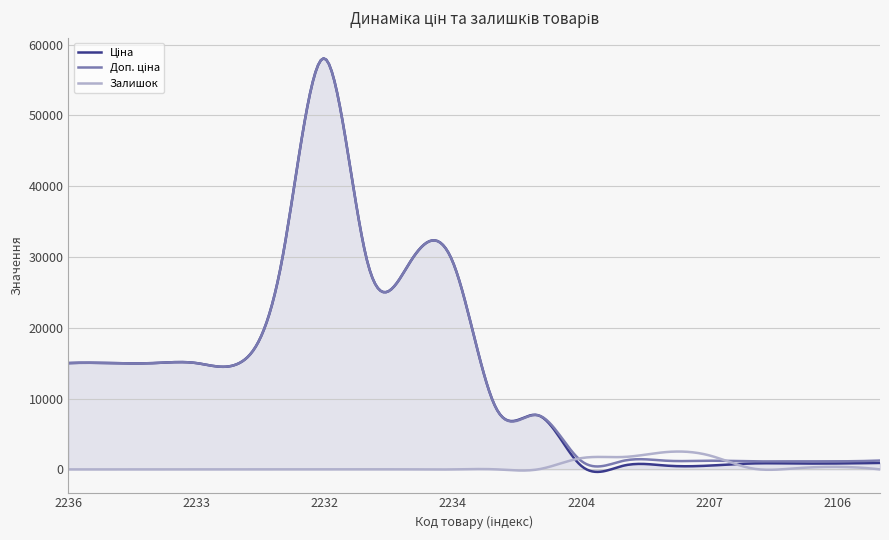

What is the greatest value displayed?

58059.5